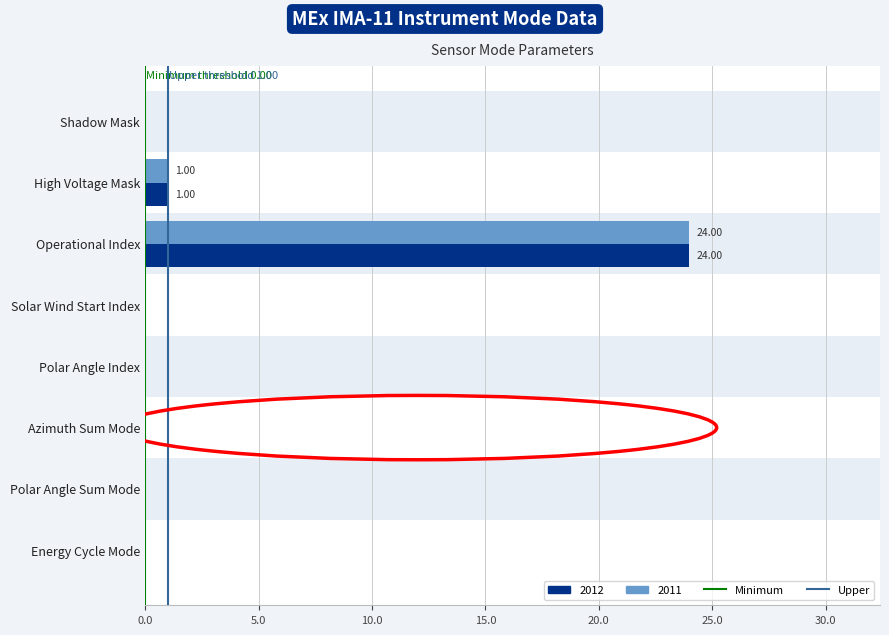

What is the sum of the Upper values at 0.0 and 5.0?

1